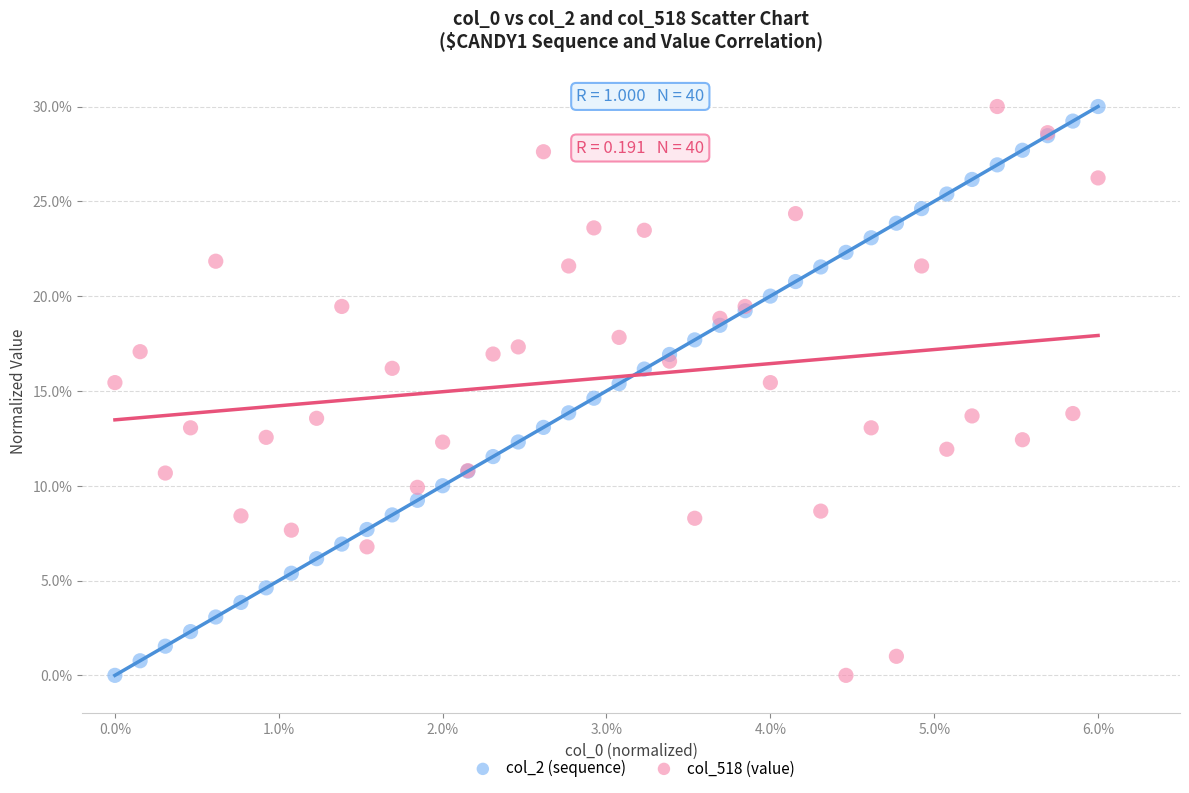

What are all the series names shown in the legend?

col_2 (sequence), col_518 (value)